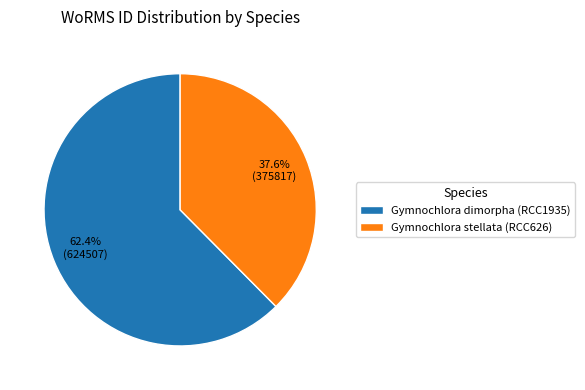

Which slice is the largest?

Gymnochlora dimorpha (RCC1935)